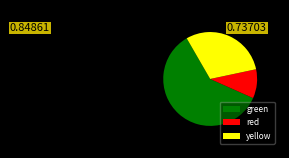

Which slice is the smallest?

red